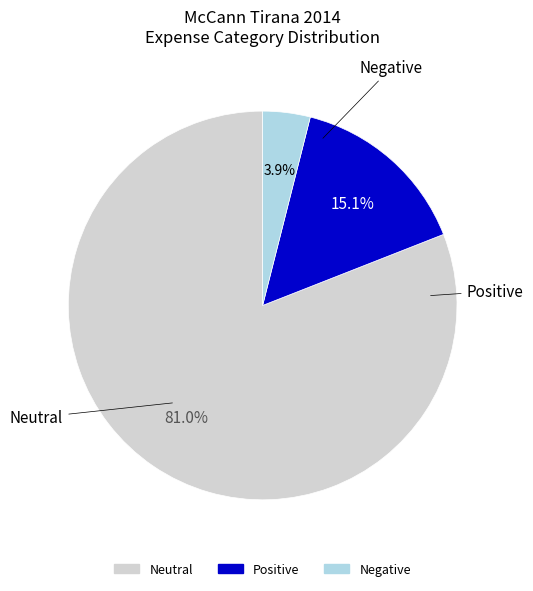

Does any single category account for the majority?

Yes